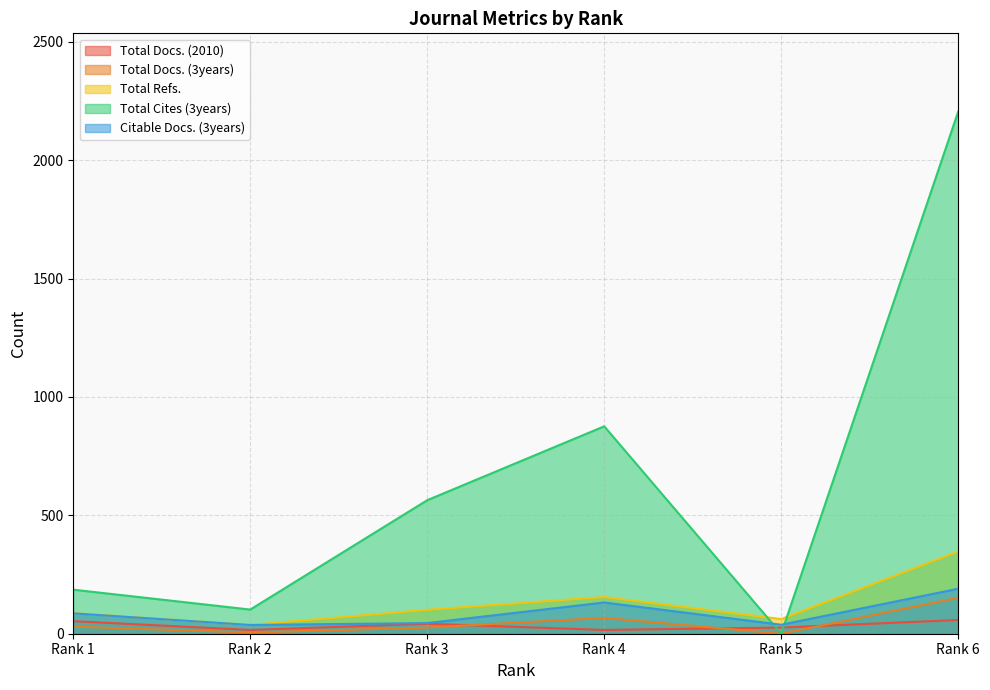

How many times do Total Cites (3years) and Total Refs. cross each other?

2